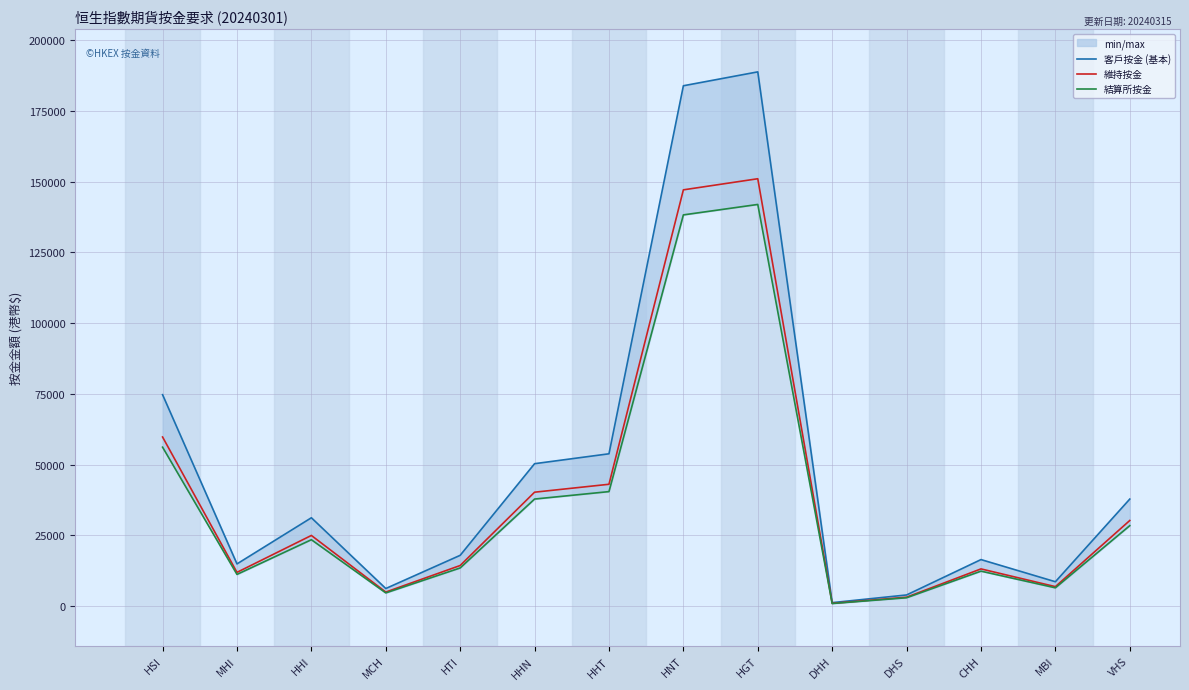

The value of 客戶按金 (基本) at CHH is 16478. True or false?

True